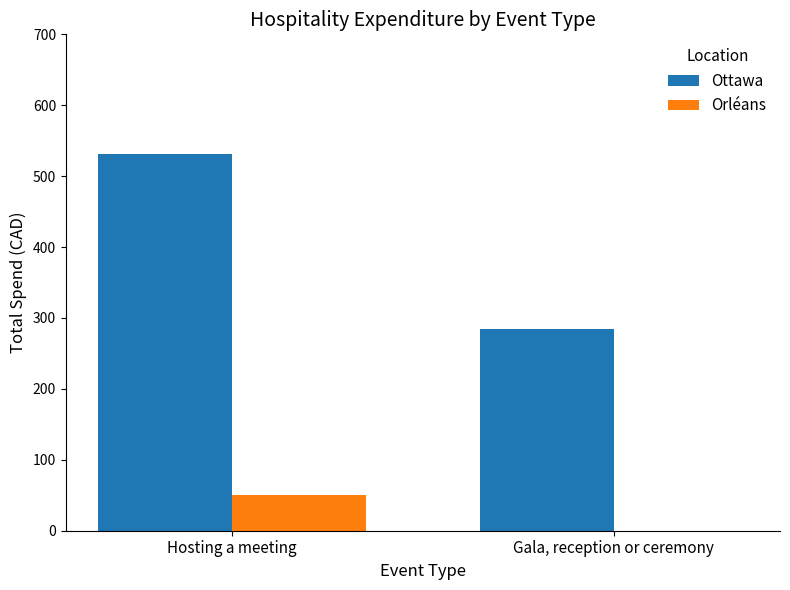

The Orléans series shows 0.0 at Gala, reception or ceremony. True or false?

True